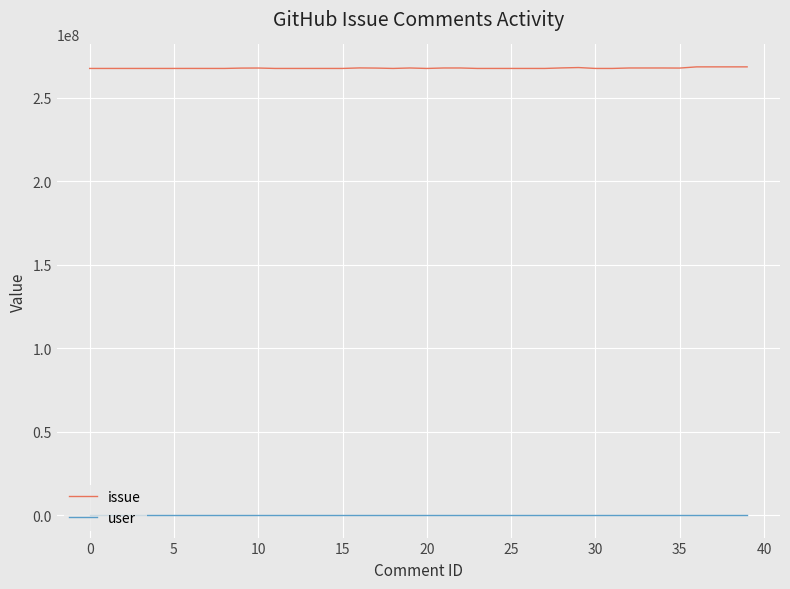

What is the sum of all user values?

383960